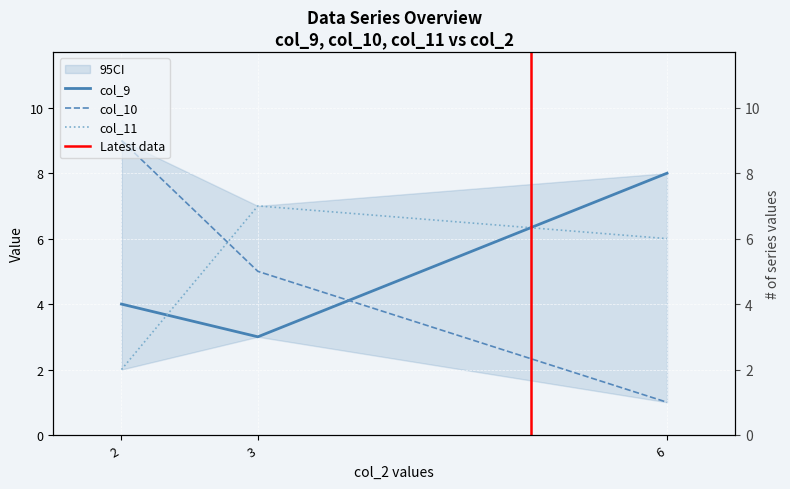

What is the value of the col_9 point at the 3rd from the left?

8